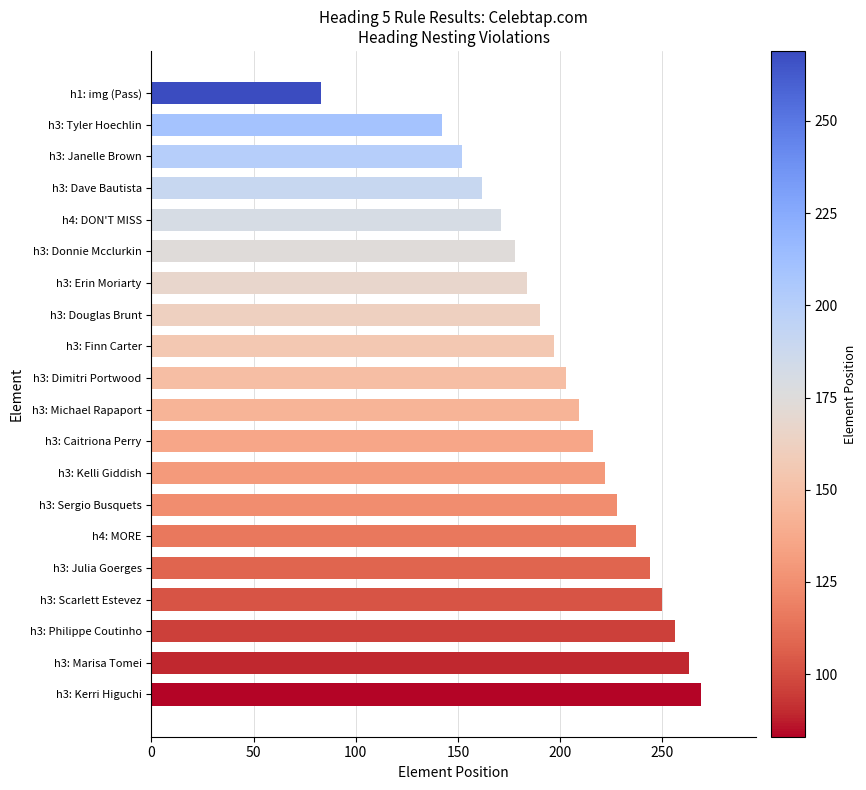

Which has a higher value, h3: Marisa Tomei or h3: Sergio Busquets?

h3: Marisa Tomei